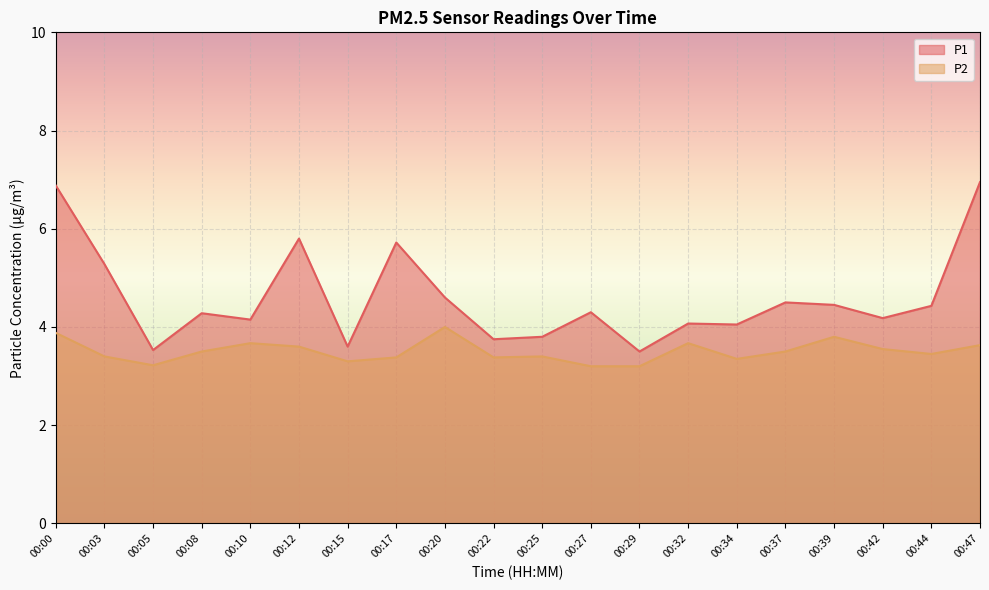

True or false: P2 and P1 intersect in this chart.

False